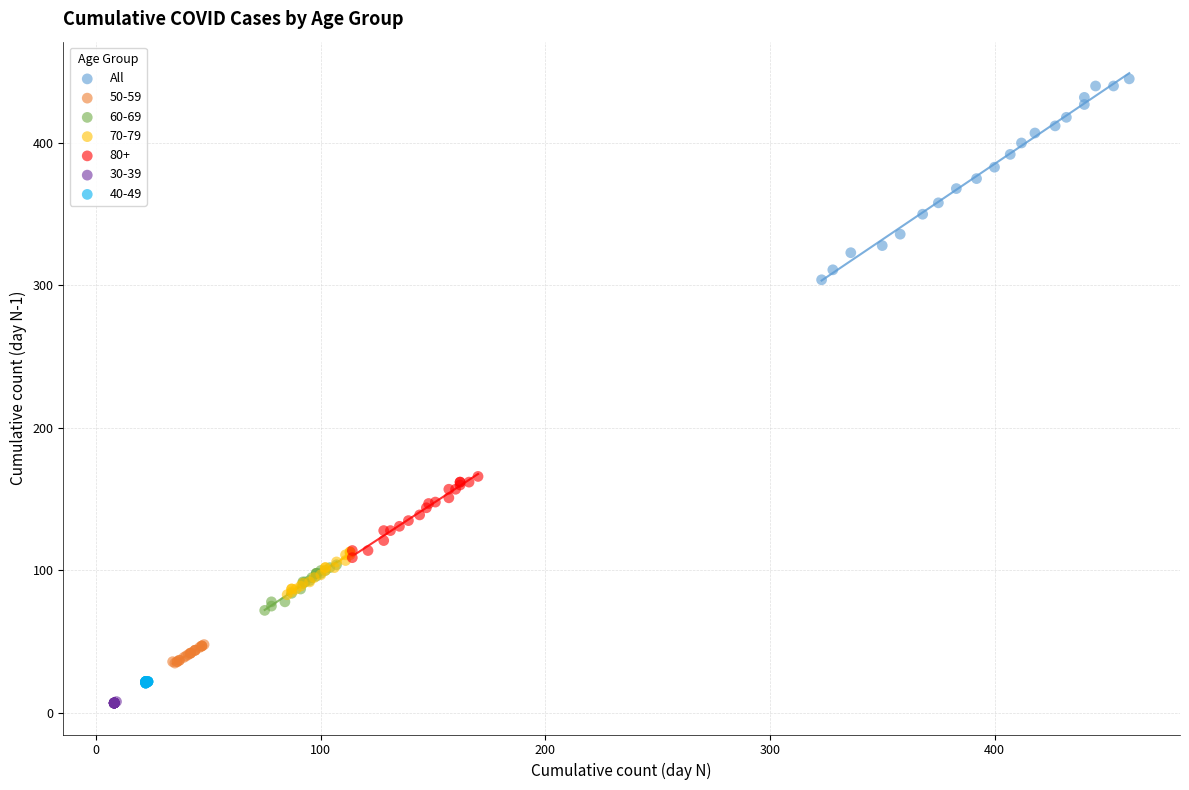

Which series has the largest Y range (max minus min)?

All